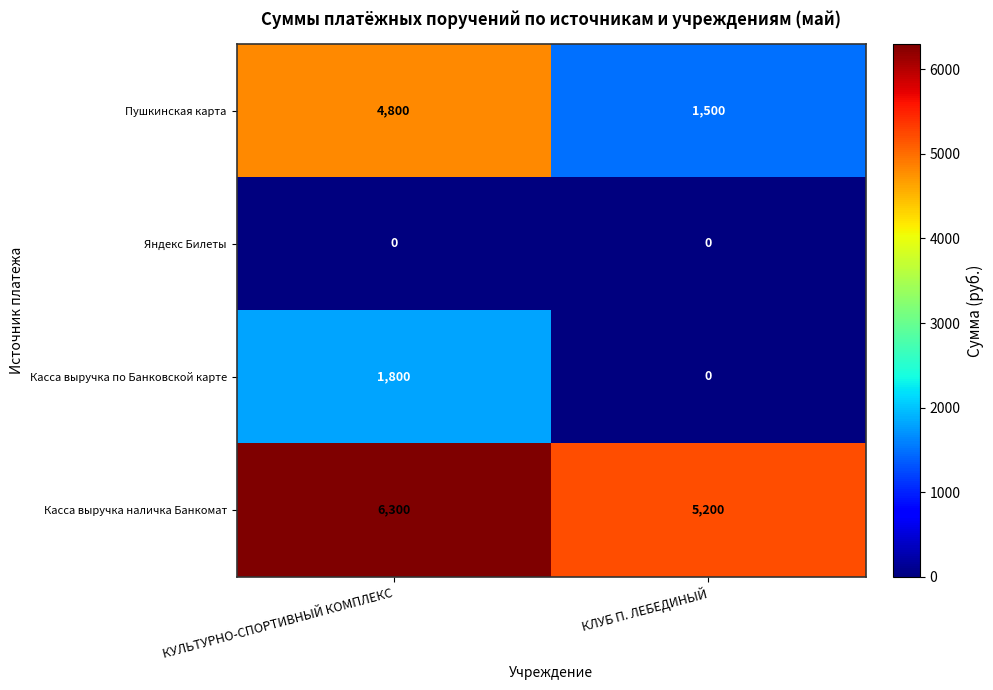

What is the difference between the Касса выручка наличка Банкомат values at КУЛЬТУРНО-СПОРТИВНЫЙ КОМПЛЕКС and КЛУБ П. ЛЕБЕДИНЫЙ?

1100